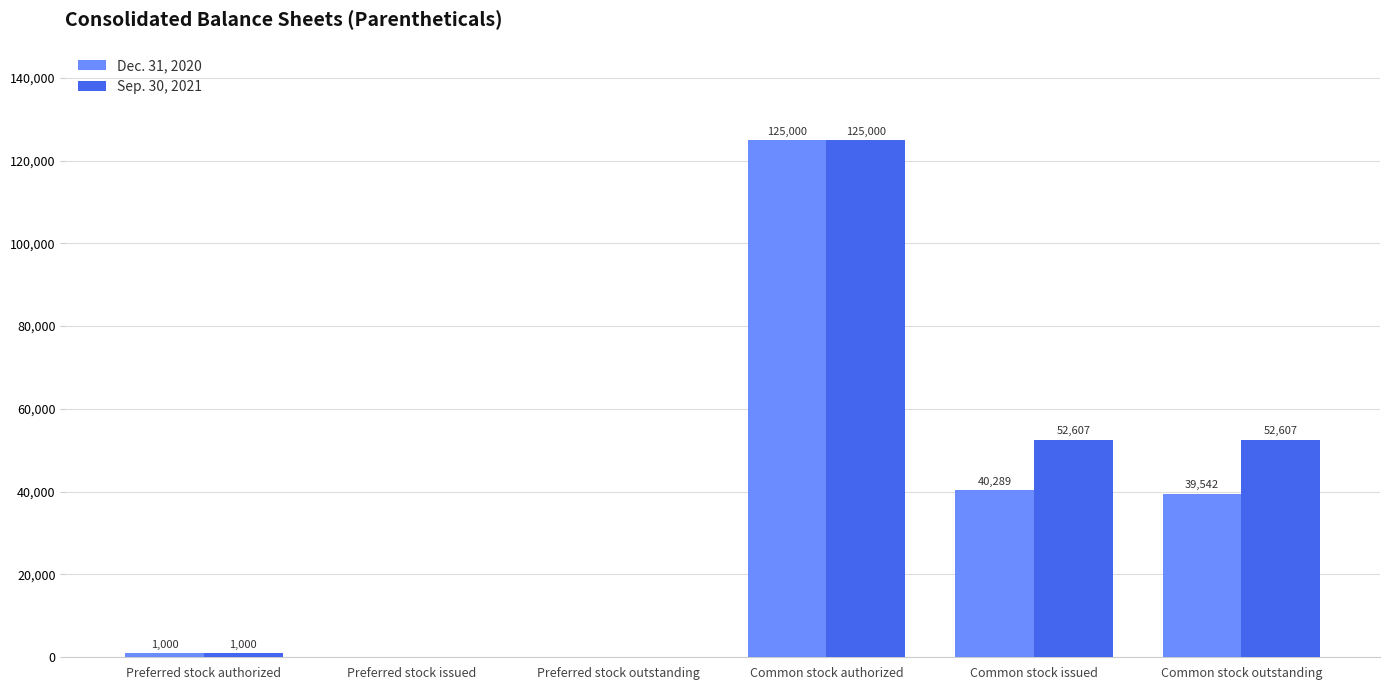

Reading right to left, extract all data points from this chart.

Dec. 31, 2020: Common stock outstanding=39542	Common stock issued=40289	Common stock authorized=125000	Preferred stock outstanding=0	Preferred stock issued=0	Preferred stock authorized=1000
Sep. 30, 2021: Common stock outstanding=52607	Common stock issued=52607	Common stock authorized=125000	Preferred stock outstanding=0	Preferred stock issued=0	Preferred stock authorized=1000